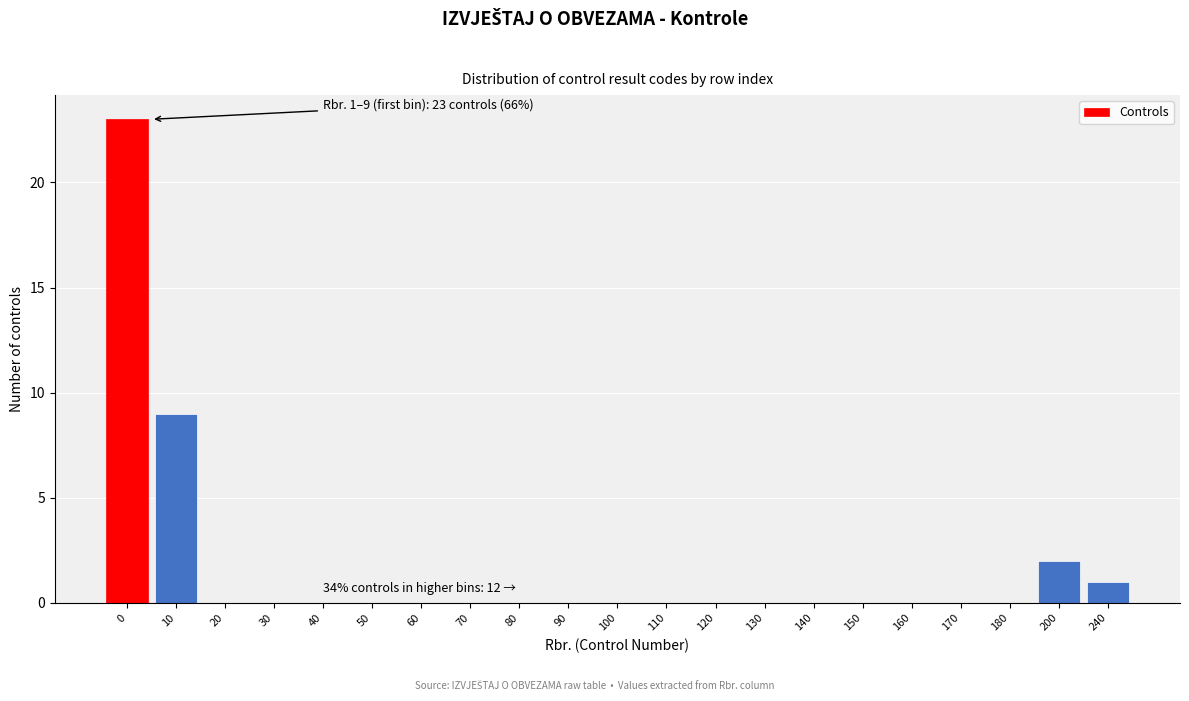

Reading left to right, extract all data points from this chart.

0=23	10=9	20=0	30=0	40=0	50=0	60=0	70=0	80=0	90=0	100=0	110=0	120=0	130=0	140=0	150=0	160=0	170=0	180=0	200=2	240=1